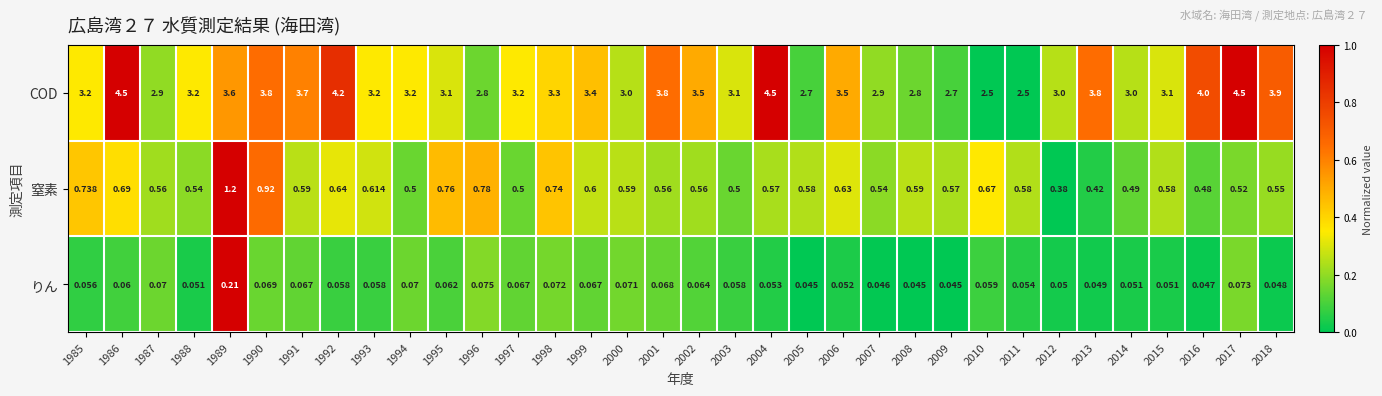

Which series changed the most between 2010 and 2012?

COD